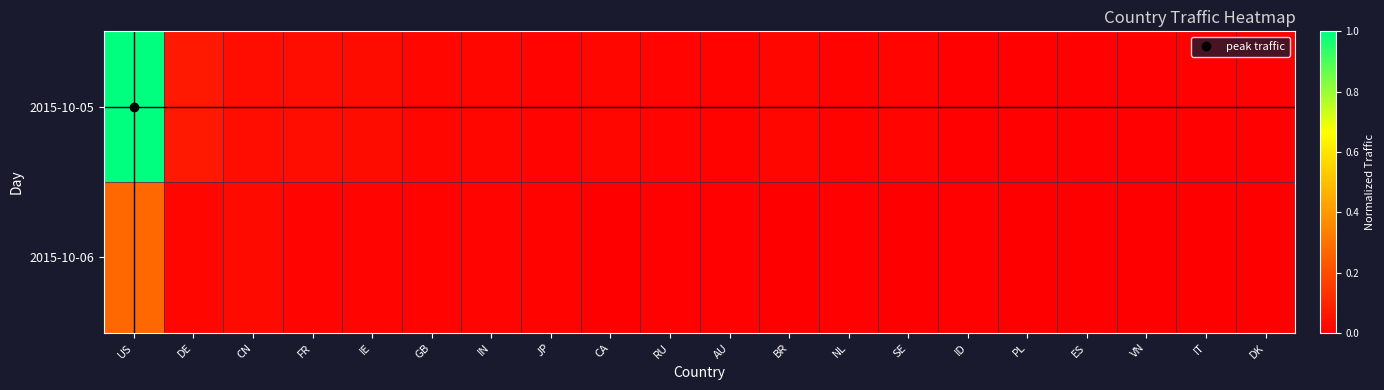

Which has a higher value, ES or BR?

BR